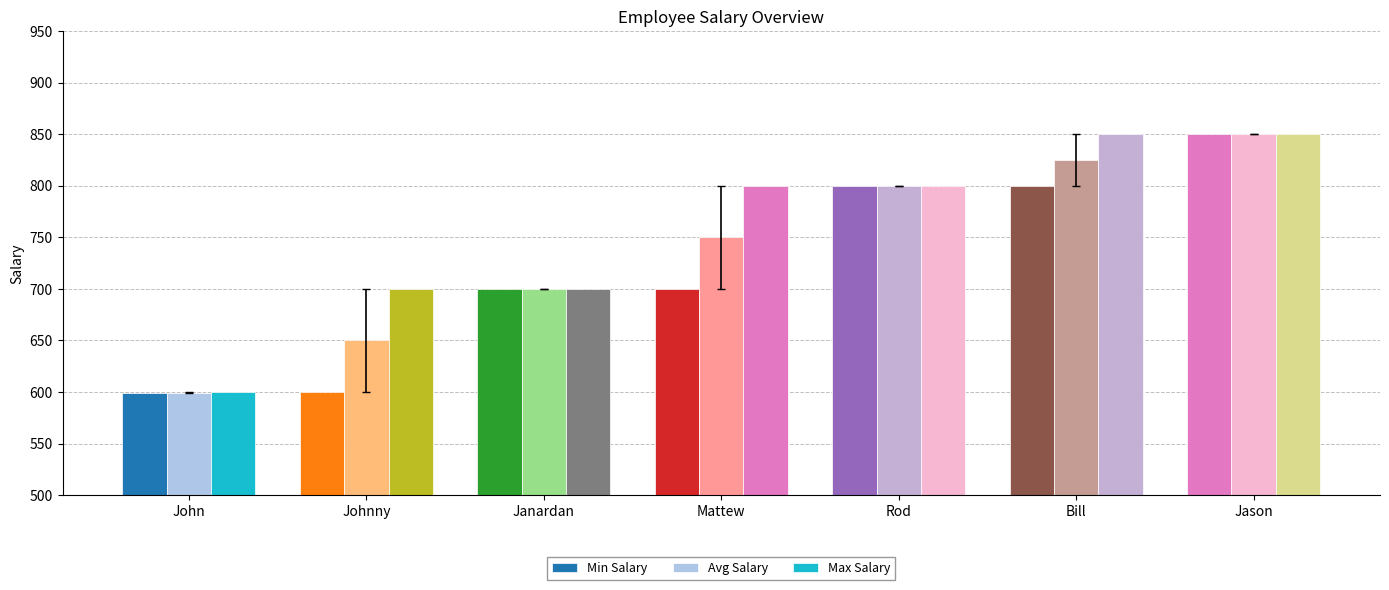

Where does the Min Salary series first go above 700?

Rod